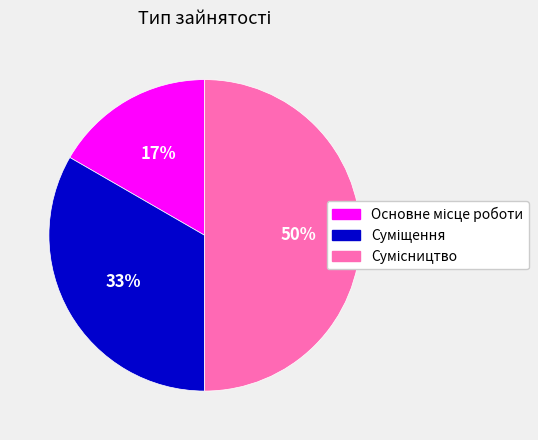

To the nearest percent, what is the average slice percentage?

33%